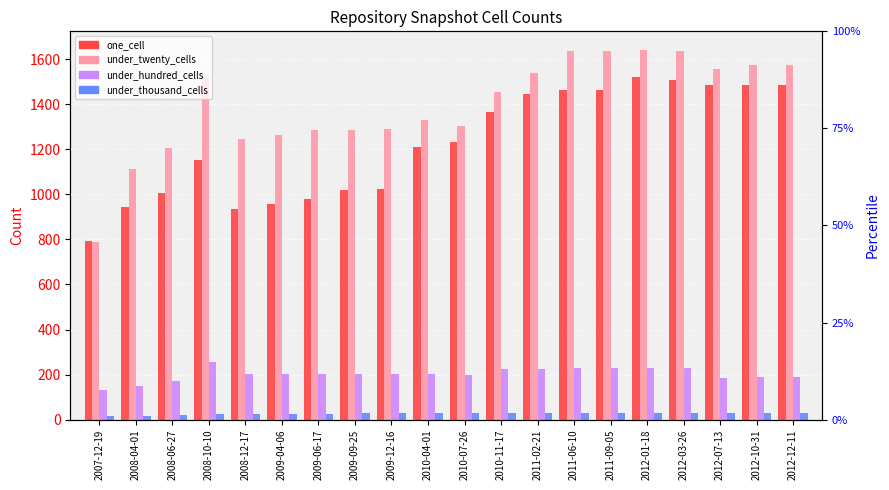

The value of under_twenty_cells at 2012-10-31 is 466. True or false?

False